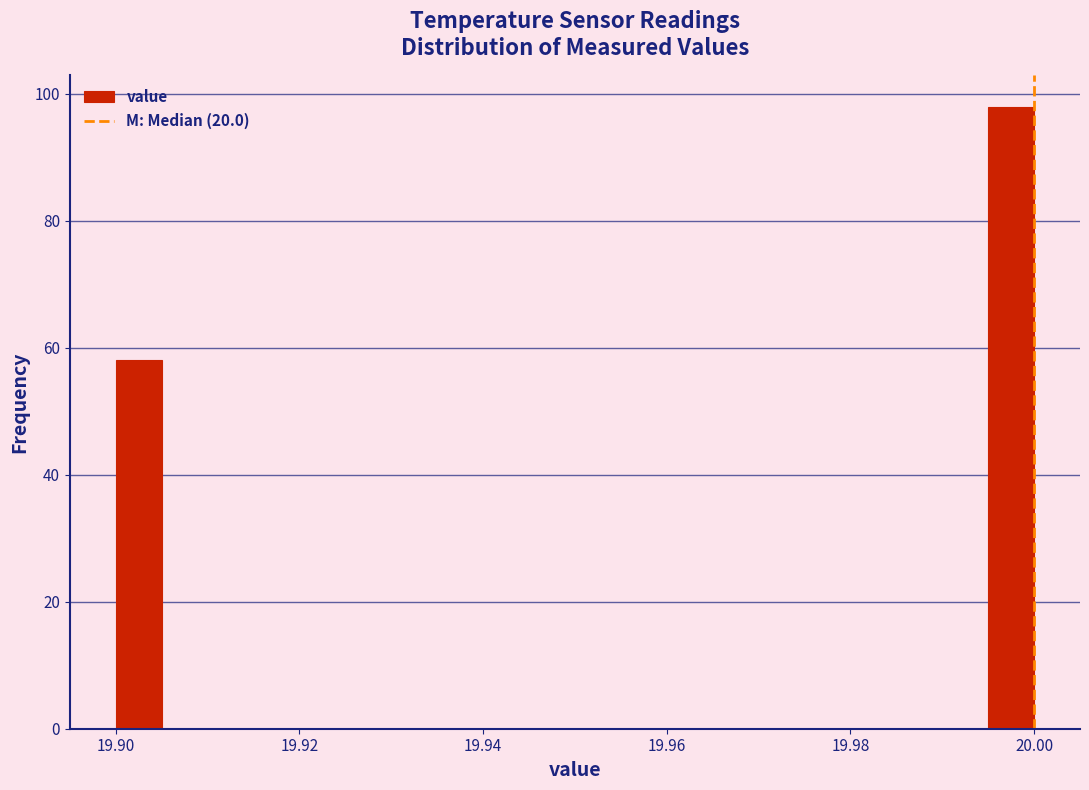

Around what value on the x-axis is the tallest bar? Give the approximate position of its centre, as read against the axis.

19.998